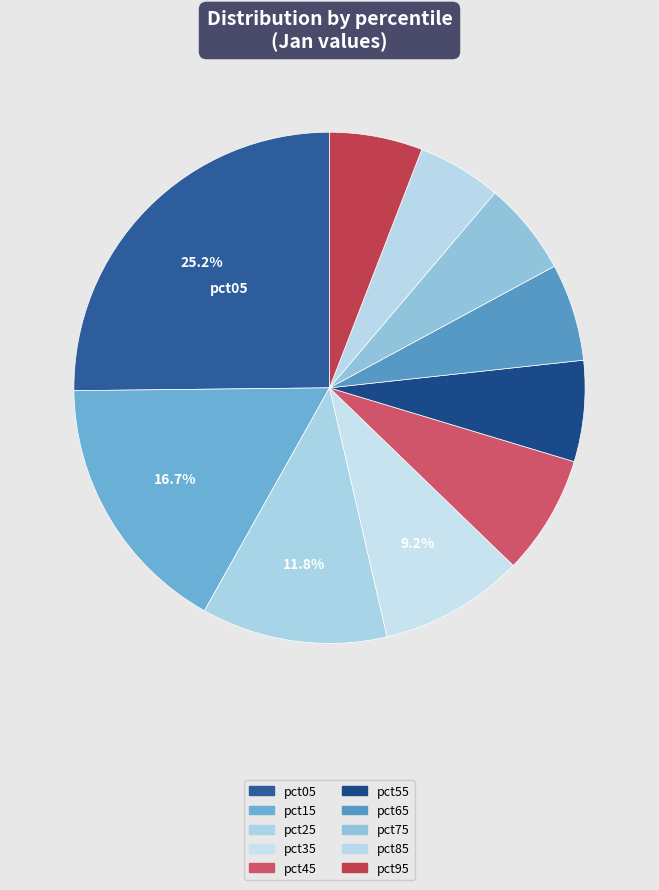

Rank the categories by value from highest to lowest.

pct05, pct15, pct25, pct35, pct45, pct55, pct65, pct75, pct95, pct85